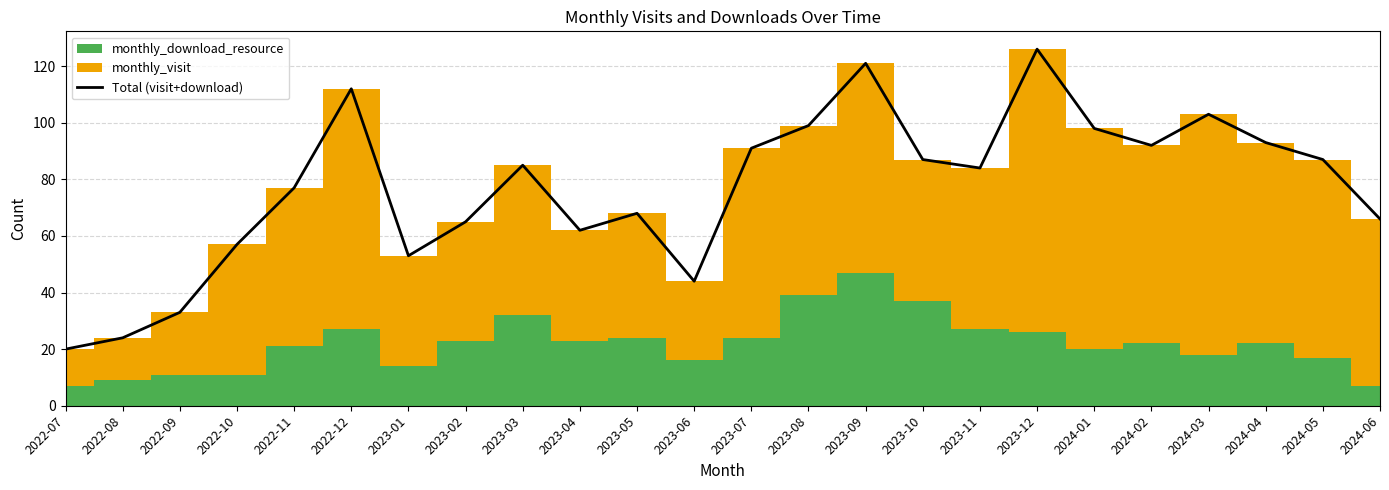

Rank the categories by value from highest to lowest.

2023-12, 2023-09, 2022-12, 2024-03, 2023-08, 2024-01, 2024-04, 2024-02, 2023-07, 2023-10, 2024-05, 2023-03, 2023-11, 2022-11, 2023-05, 2024-06, 2023-02, 2023-04, 2022-10, 2023-01, 2023-06, 2022-09, 2022-08, 2022-07